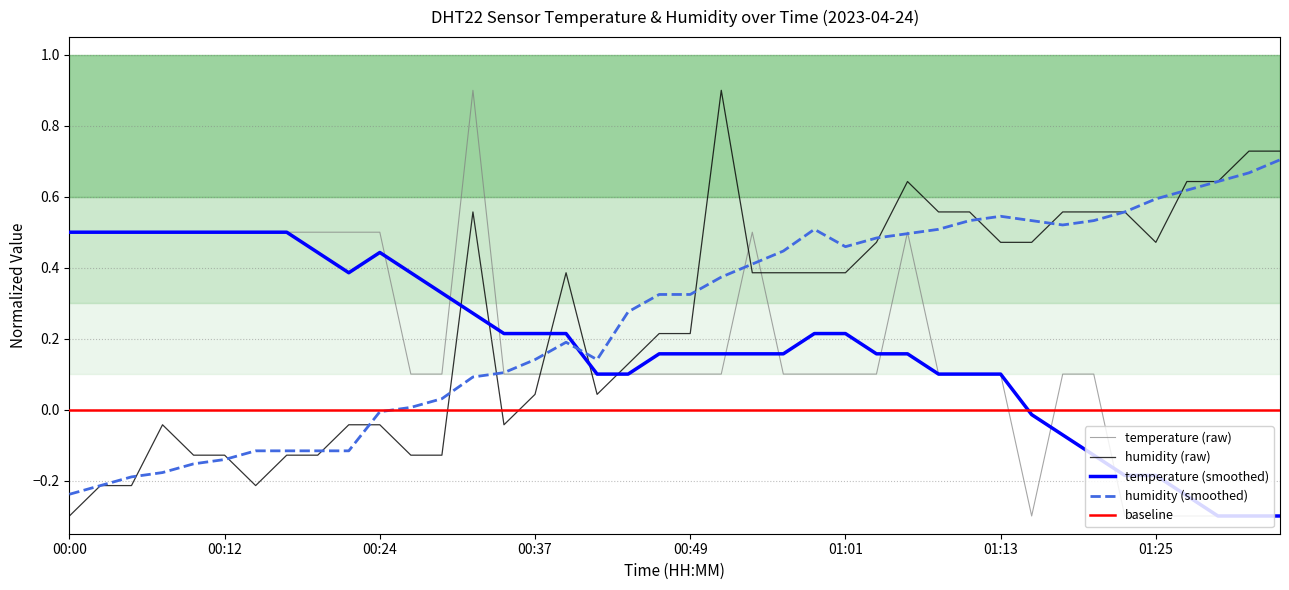

The humidity series shows -0.2 at 00:12. True or false?

False